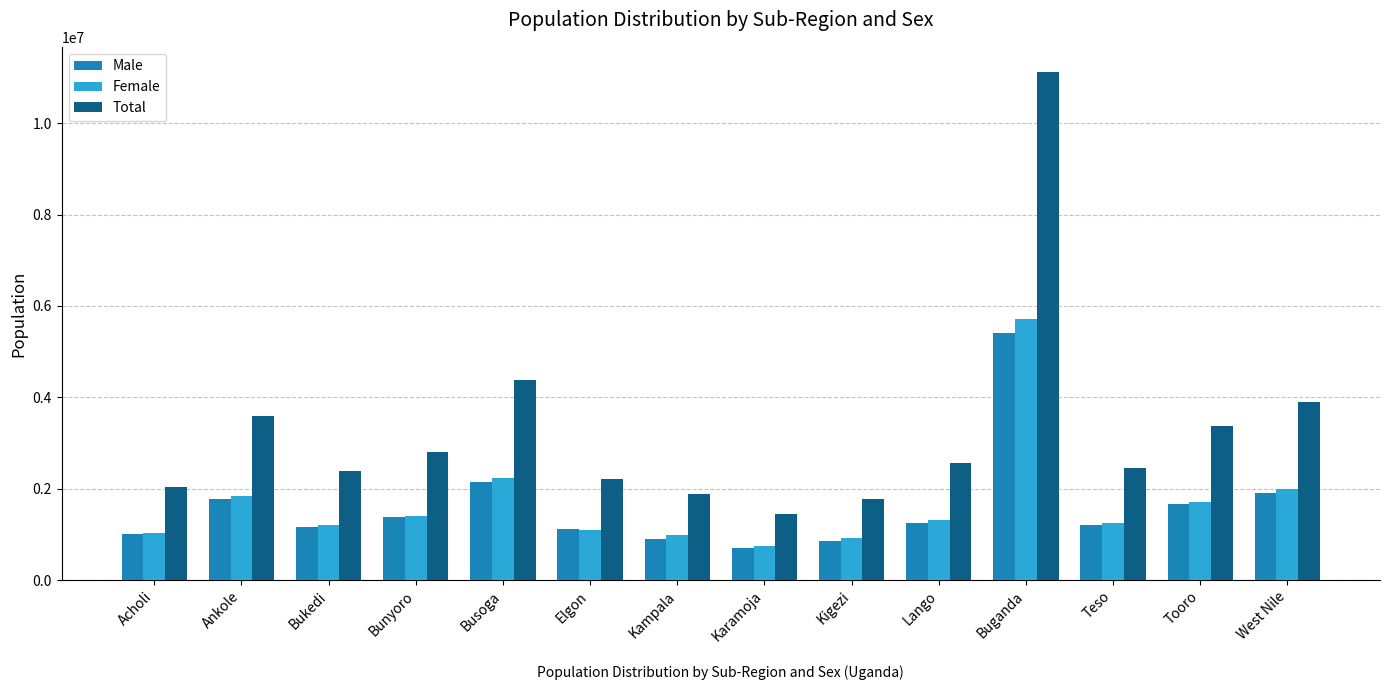

What is the label of the 14th bar from the right?

Acholi